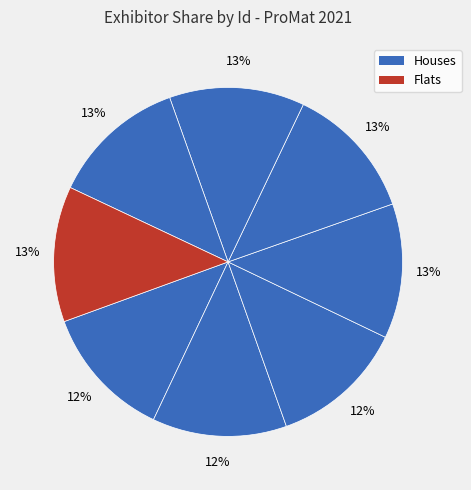

Count the number of slices in the pie.

8